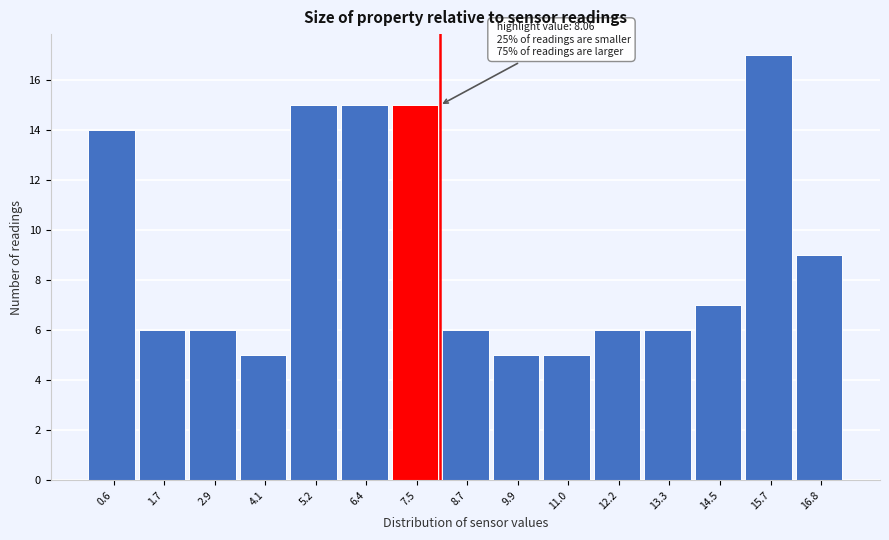

Which range on the x-axis has the tallest bar?

15.0 to 16.2